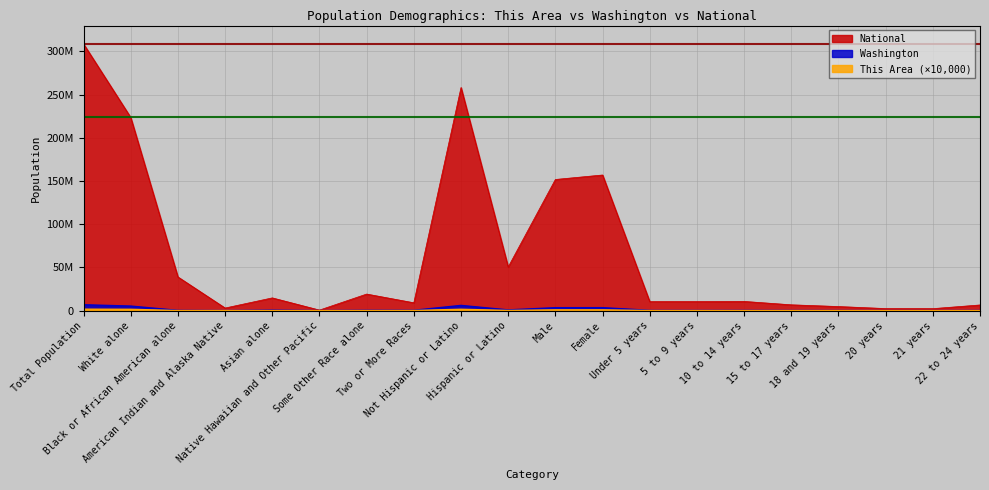

Between Male and Native Hawaiian and Other Pacific, which is larger?

Male